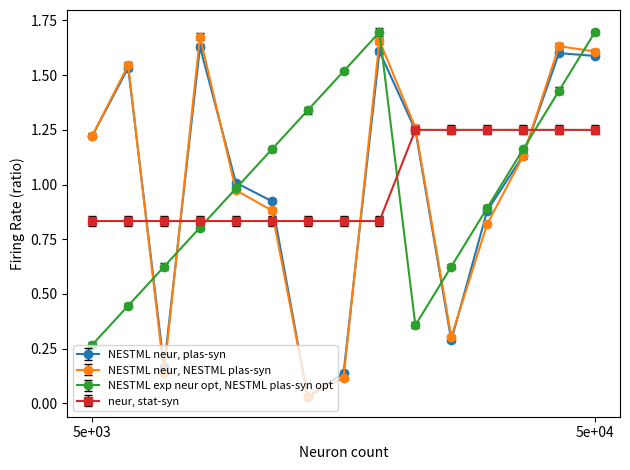

How many values in the NESTML neur, NESTML plas-syn series are below 1?

7